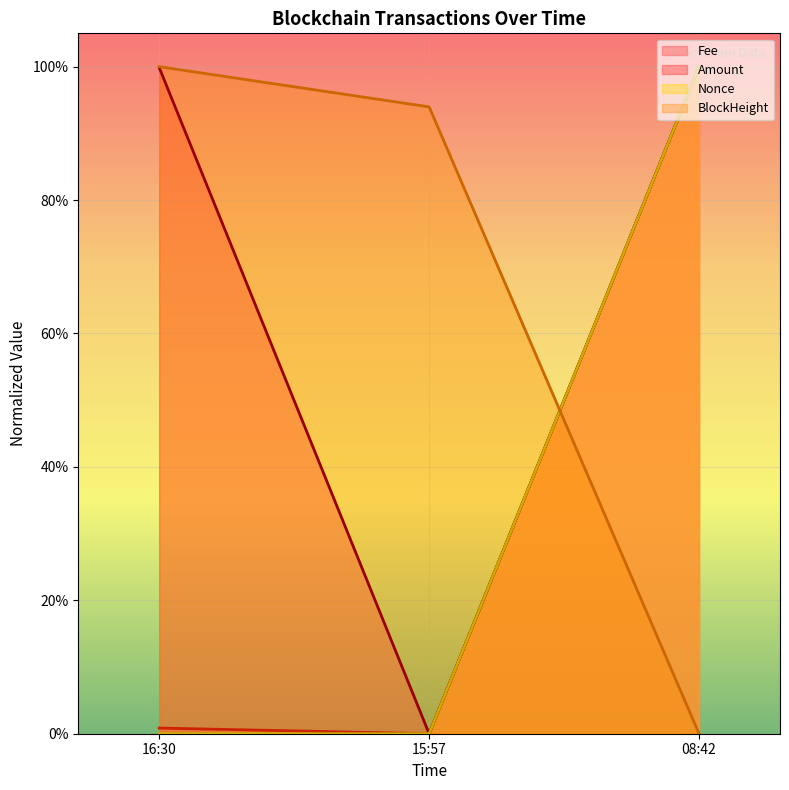

What is the total value across all series at 15:57?

0.9